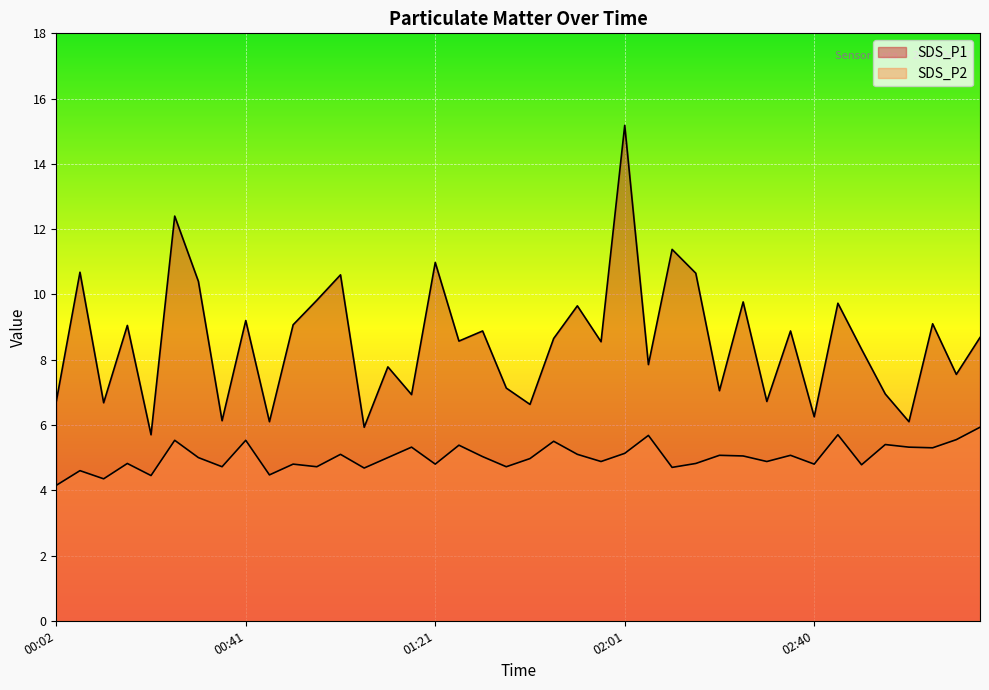

What is the label of the 15th point from the right?

02:06